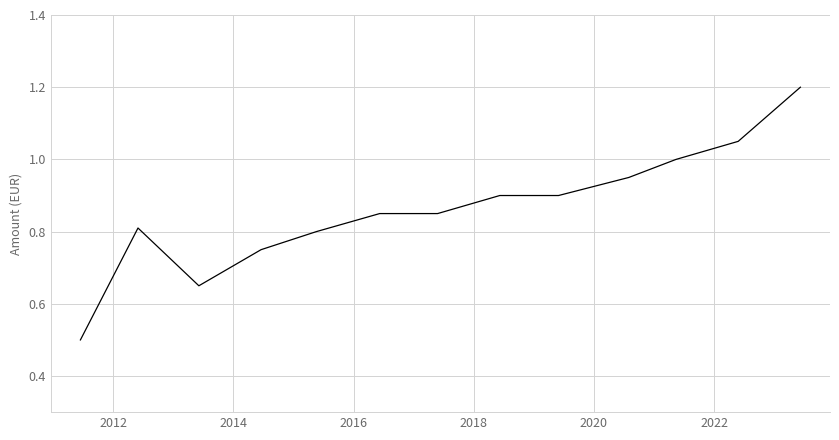

What is the smallest value displayed?

0.5